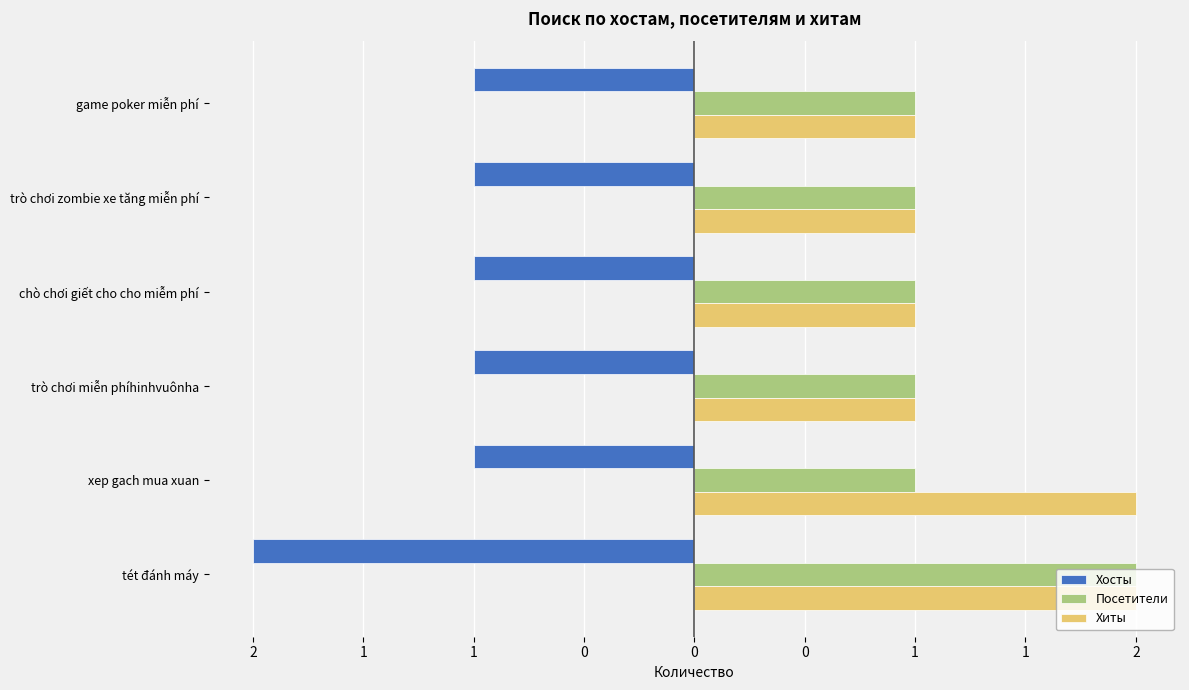

What are all the series names shown in the legend?

Хосты, Посетители, Хиты